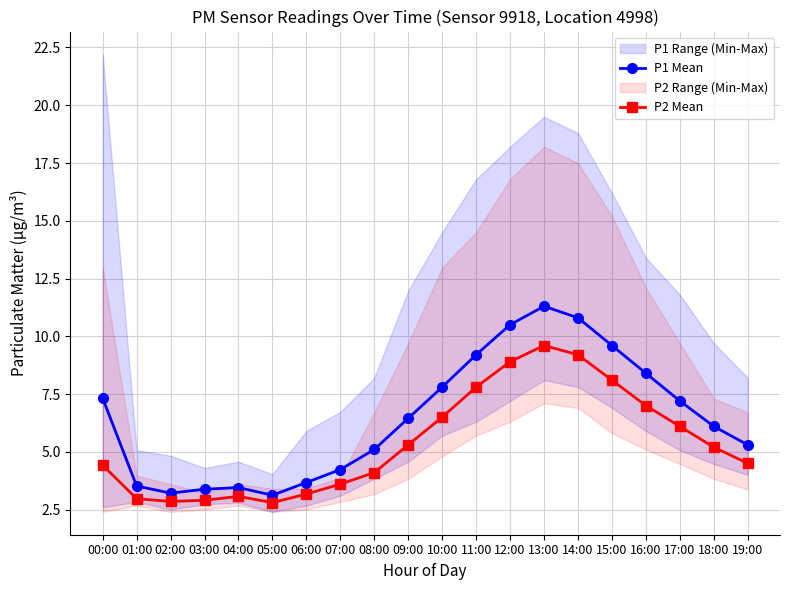

What is the label of the 4th point from the left?

03:00